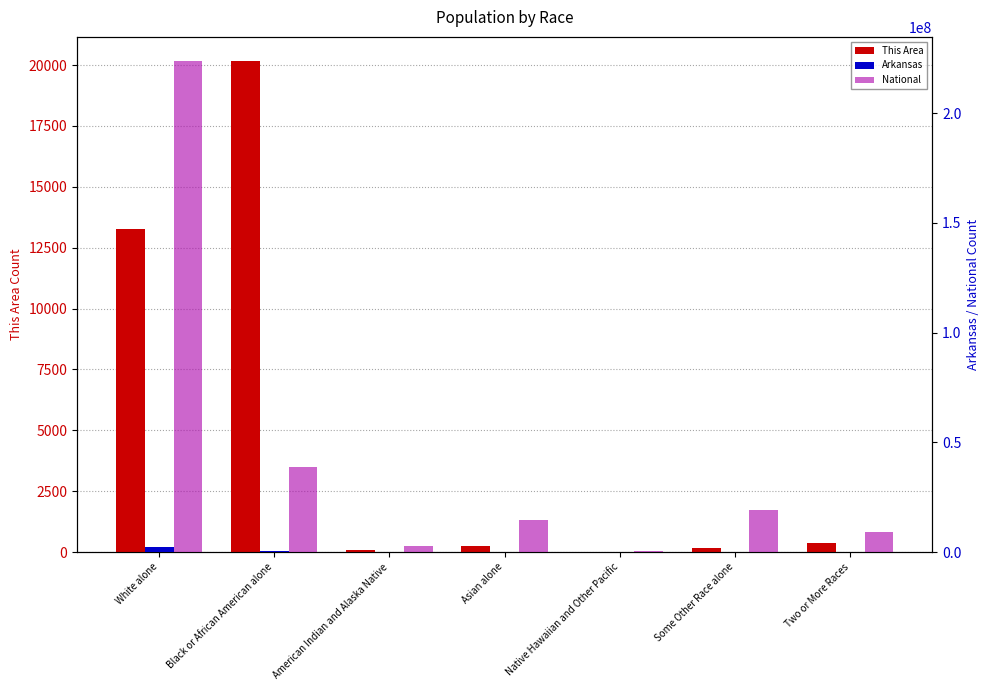

Reading left to right, extract all data points from this chart.

This Area: 13278	20150	86	268	2	172	387
Arkansas: 2245229	449895	22248	36102	5863	99571	57010
National: 223553265	38929319	2932248	14674252	540013	19107368	9009073